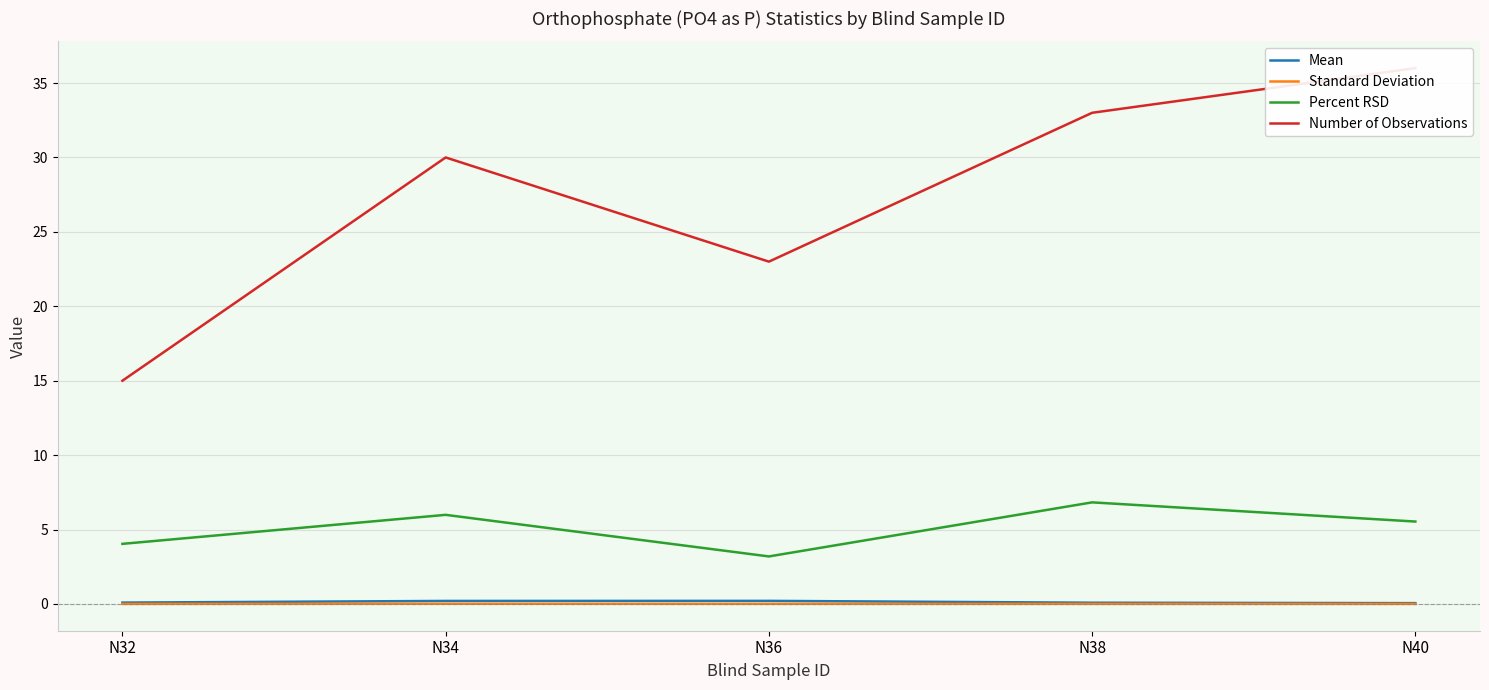

Reading left to right, transcribe all the data shown in this chart.

Mean: N32=0.1	N34=0.2	N36=0.2	N38=0.1	N40=0.1
Standard Deviation: N32=0.0	N34=0.0	N36=0.0	N38=0.0	N40=0.0
Percent RSD: N32=4.0	N34=6.0	N36=3.2	N38=6.8	N40=5.5
Number of Observations: N32=15.0	N34=30.0	N36=23.0	N38=33.0	N40=36.0